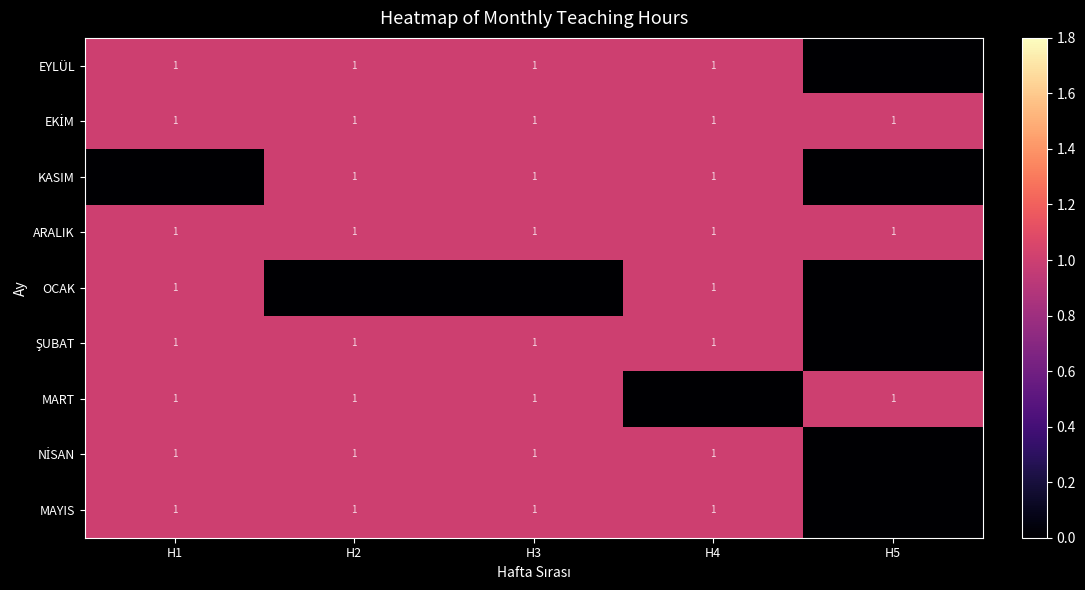

Is it true that EYLÜL equals 1 at H4?

True